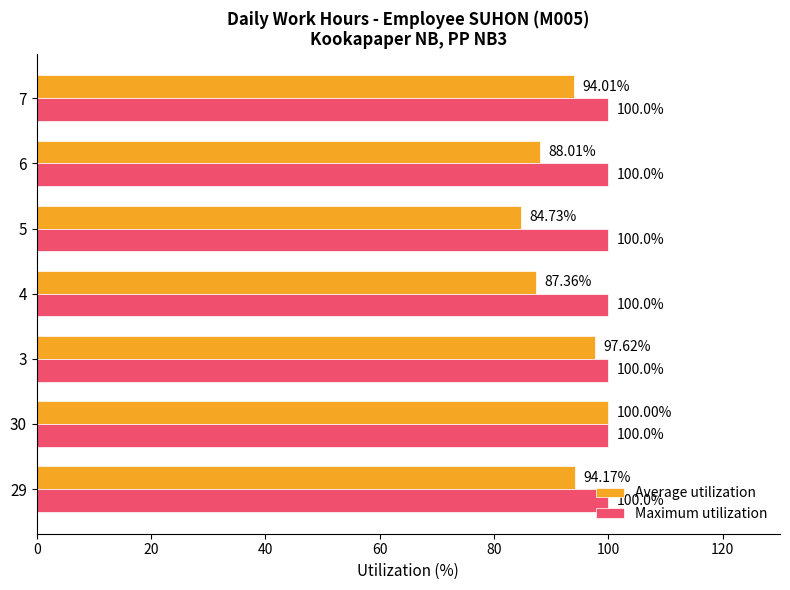

Which series has the largest total across all categories?

Maximum utilization